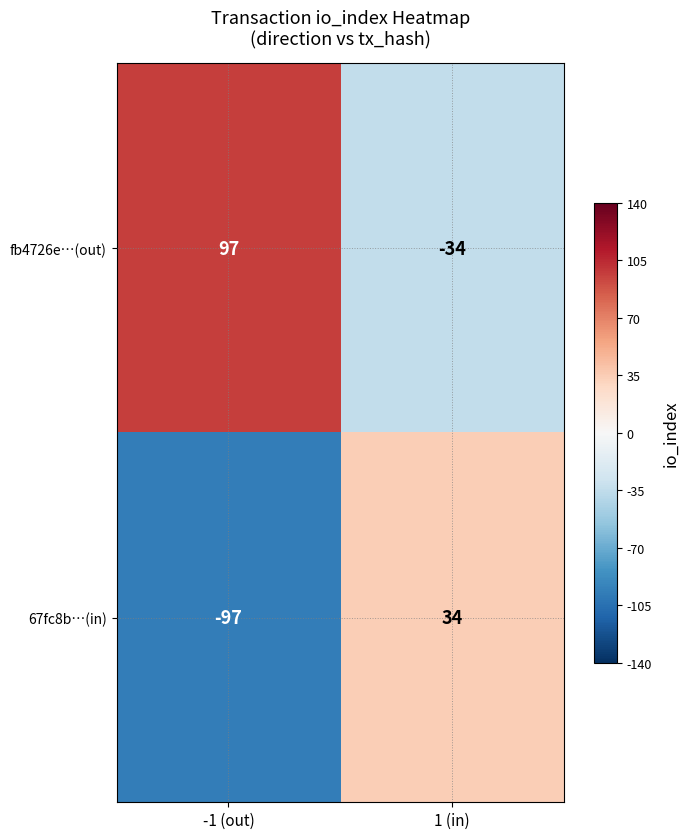

Reading left to right, transcribe all the data shown in this chart.

fb4726e…(out): 97	-34
67fc8b…(in): -97	34